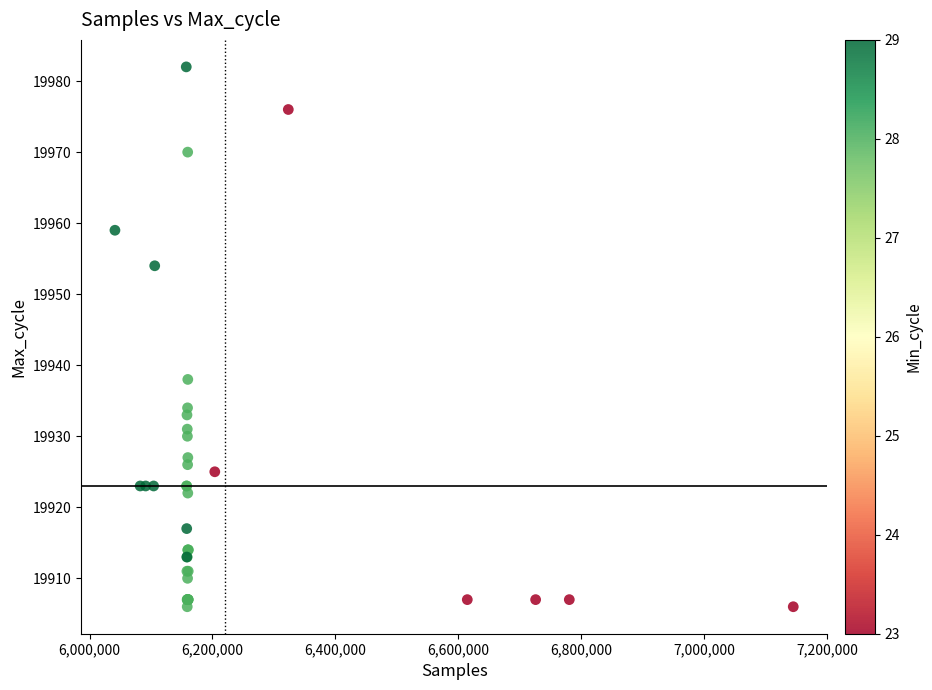

What Y value in the scatter plot is closest to 19944?

19938